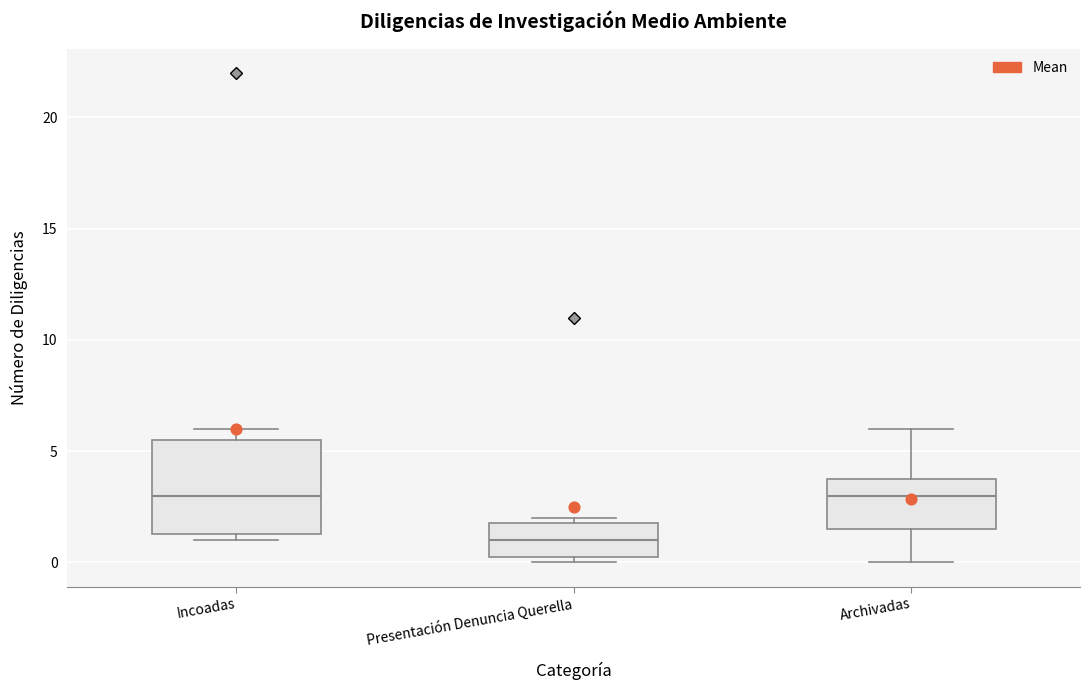

Where is the upper edge of the box for Presentación Denuncia Querella on the y-axis? The values are not printed on the chart, so give them approximately, as read against the axis.

2.0